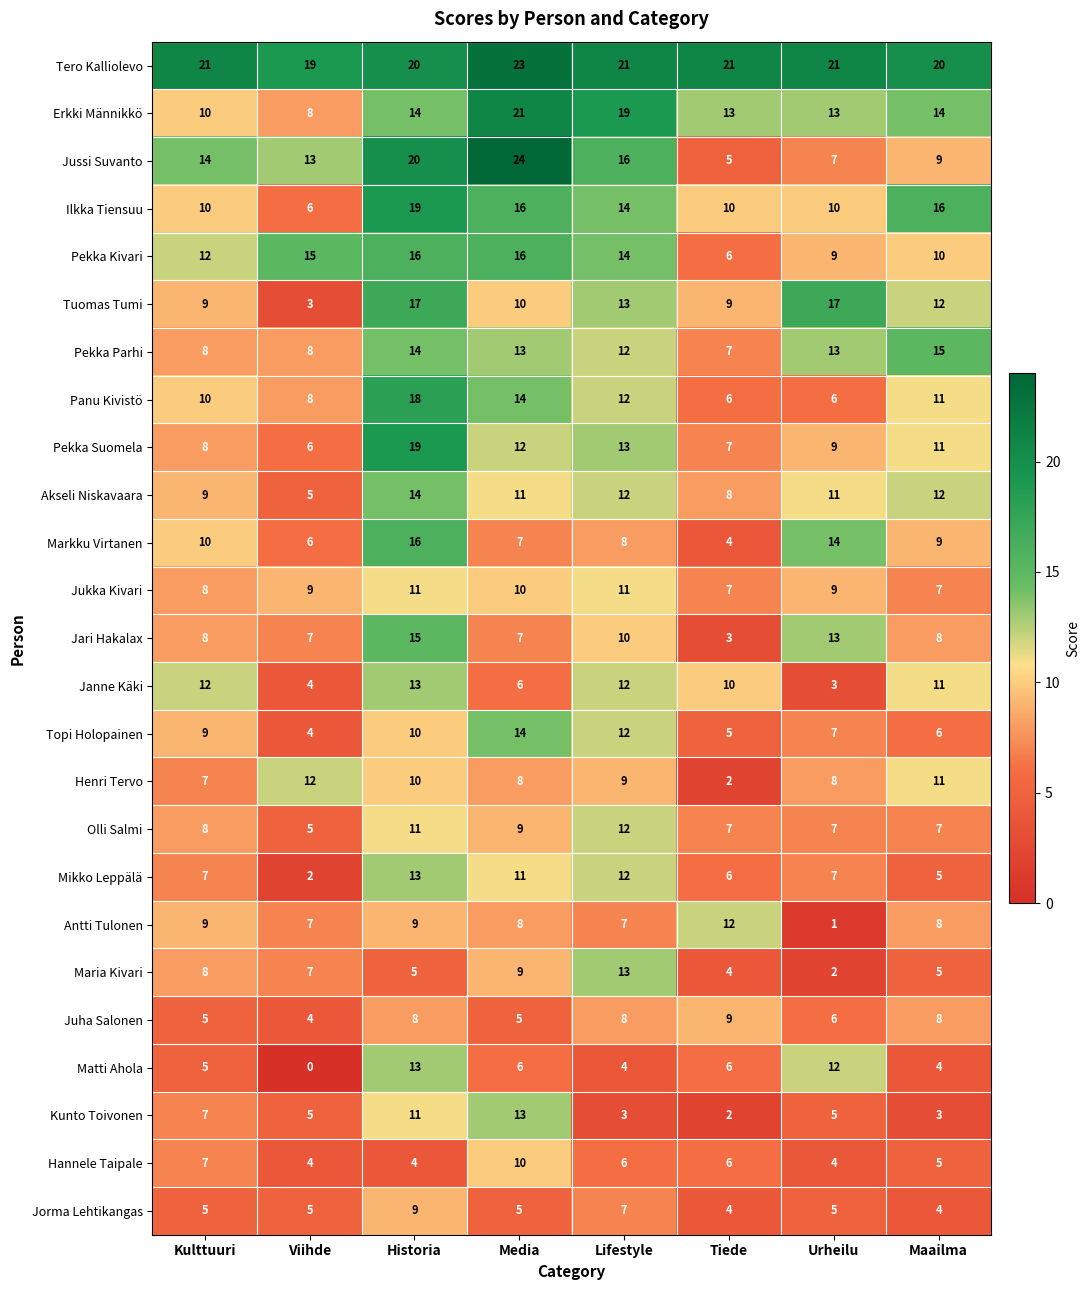

How many values in the Jukka Kivari series are below 9?

3